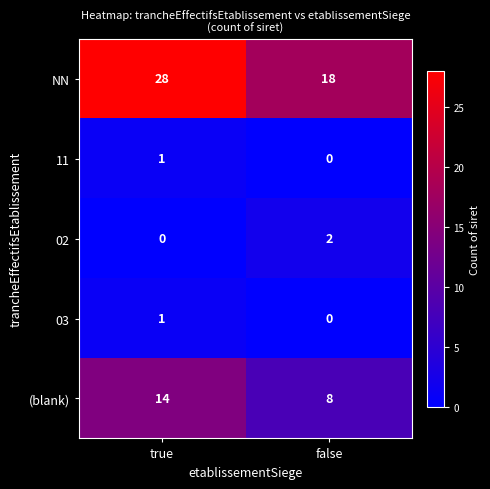

List the labels in order of NN value, smallest first.

false, true